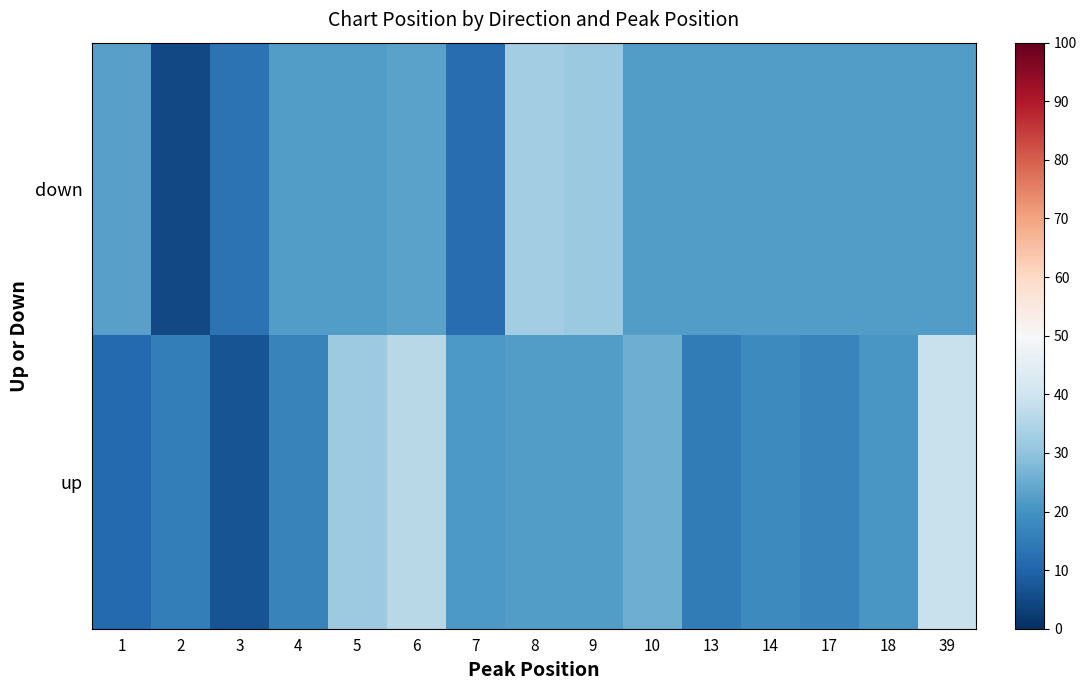

At how many categories does at least one series exceed 25?

6